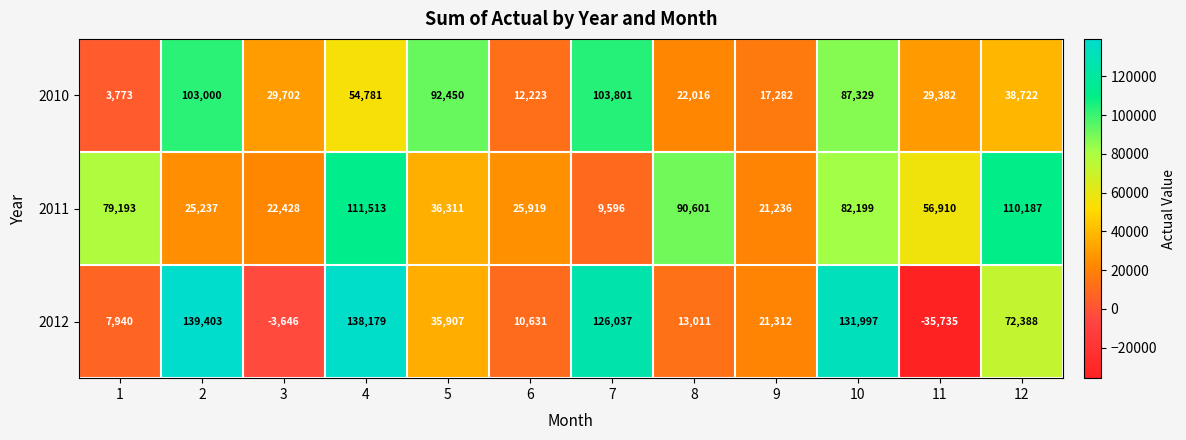

How many data points in 2011 are less than 56910?

6